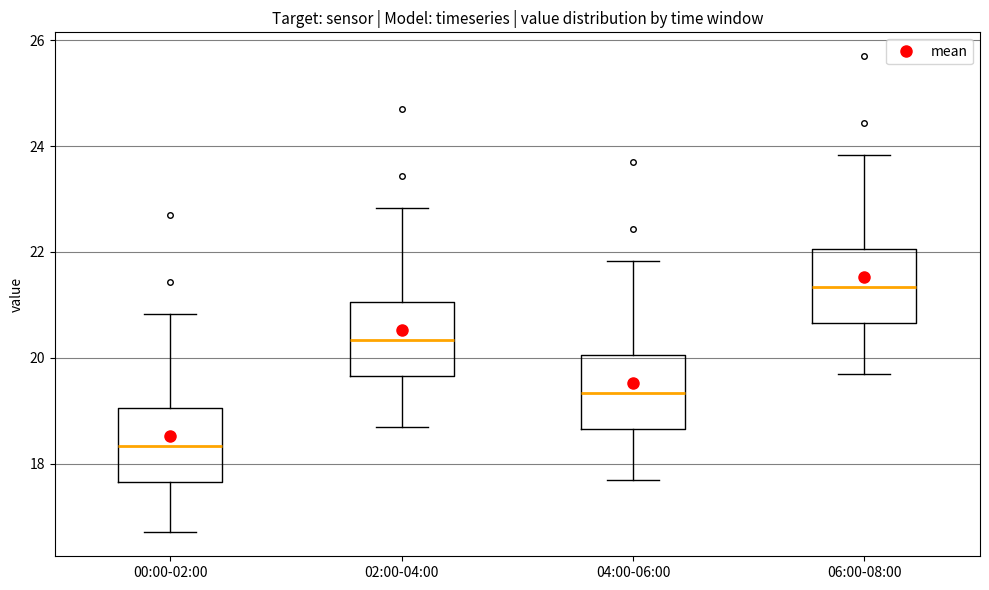

Where is the upper edge of the box for 04:00-06:00 on the y-axis? The values are not printed on the chart, so give them approximately, as read against the axis.

20.0